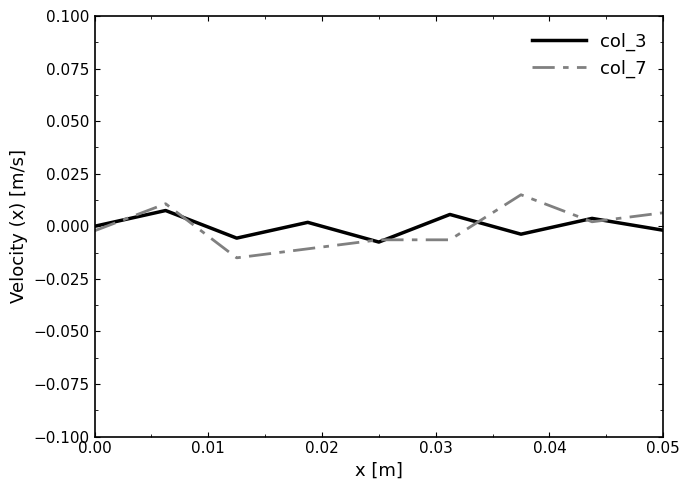

Is this an area chart (filled region under the line)?

No